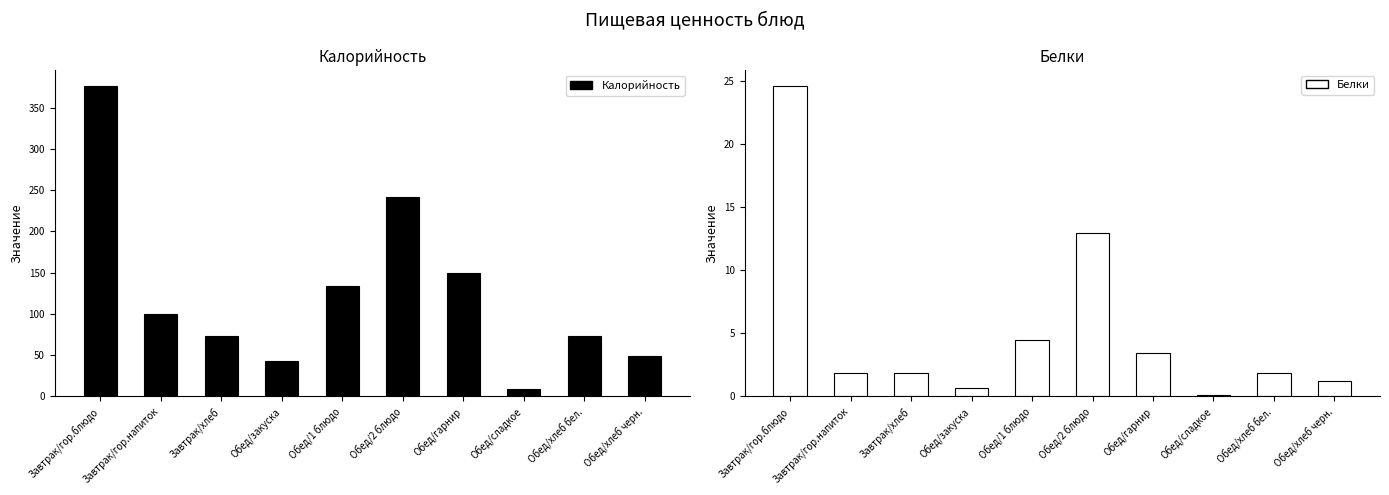

Count the number of data series in this chart.

2